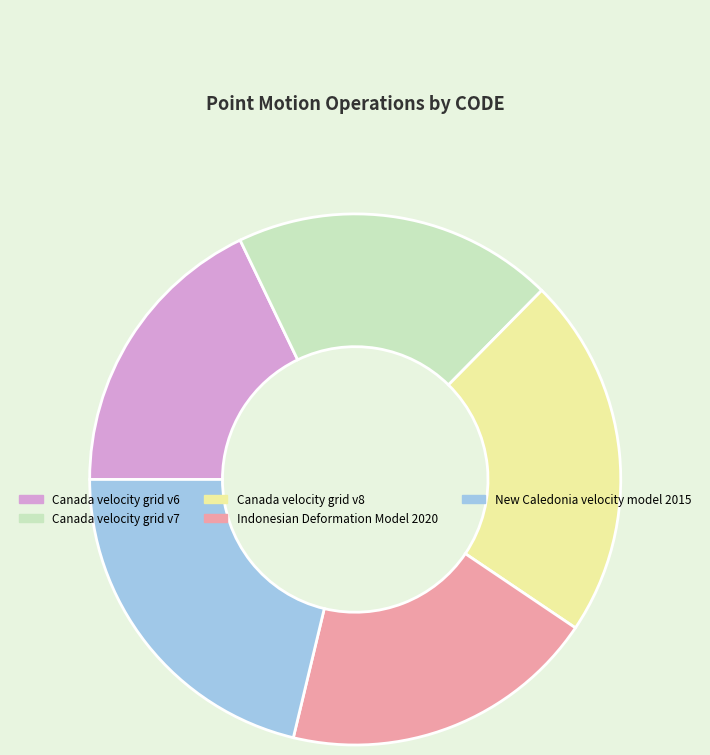

Approximately how many times larger is the value at Canada velocity grid v8 compared to Indonesian Deformation Model 2020?

1.1